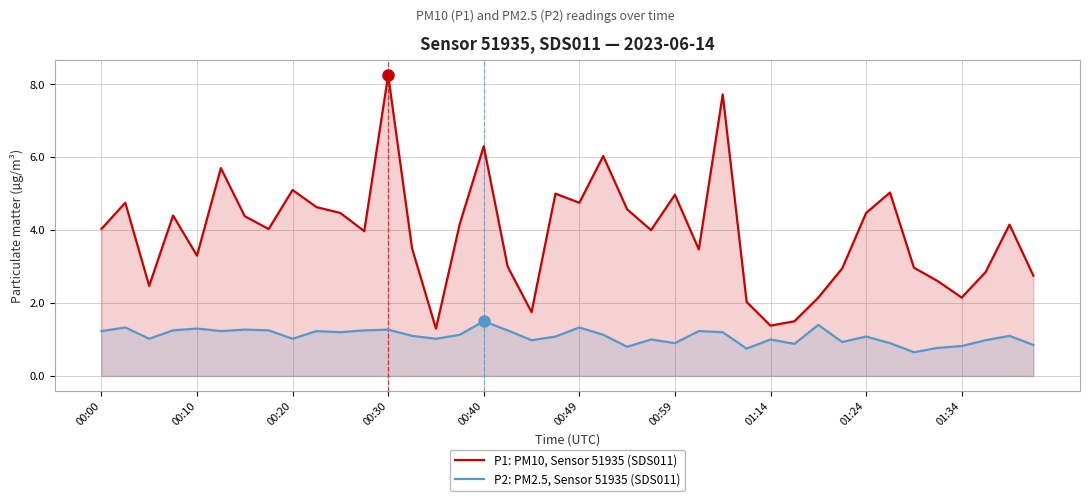

Which series has the widest spread of values?

P1: PM10, Sensor 51935 (SDS011)